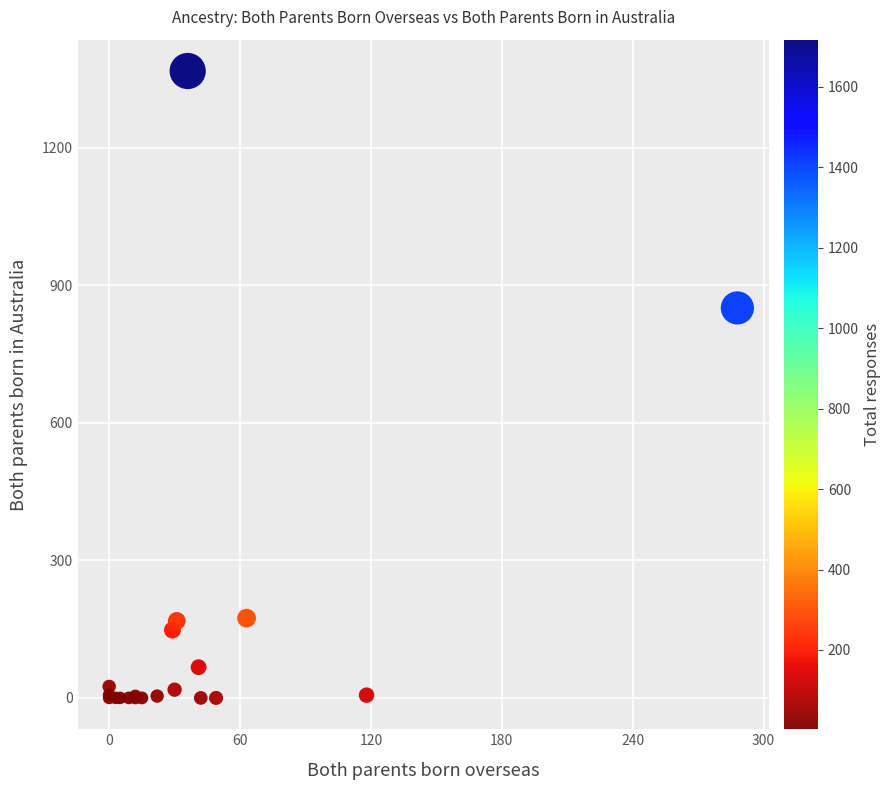

What Y value in the scatter plot is closest to 684?

851